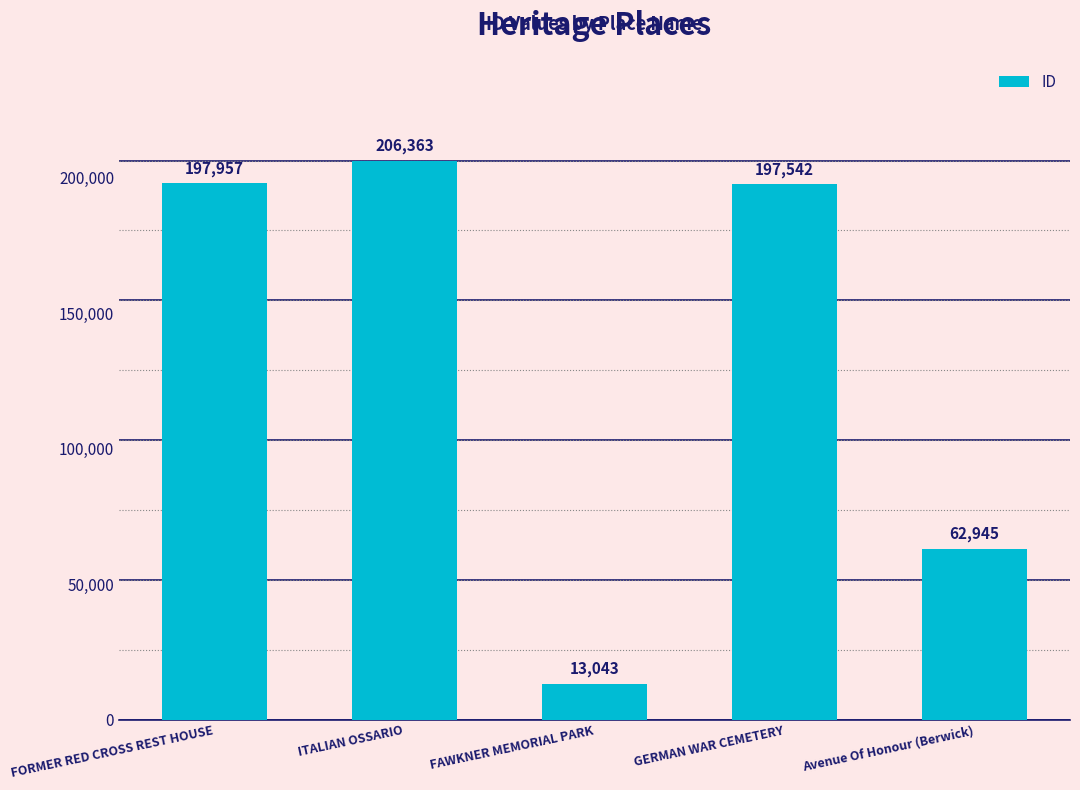

Which category has the lowest value across all series?

FAWKNER MEMORIAL PARK